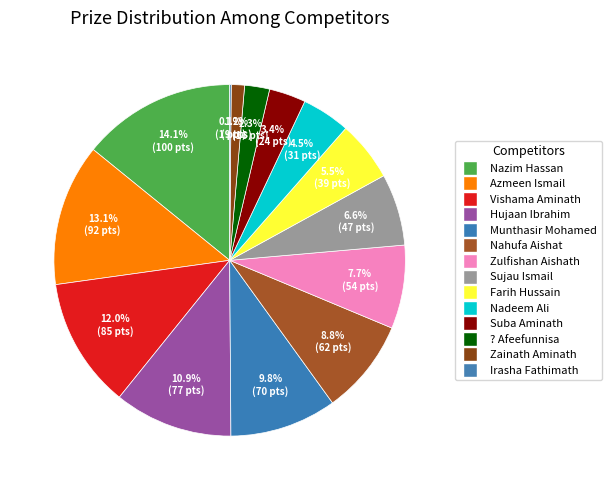

Combined, do Azmeen Ismail and Zainath Aminath account for over 50%?

No